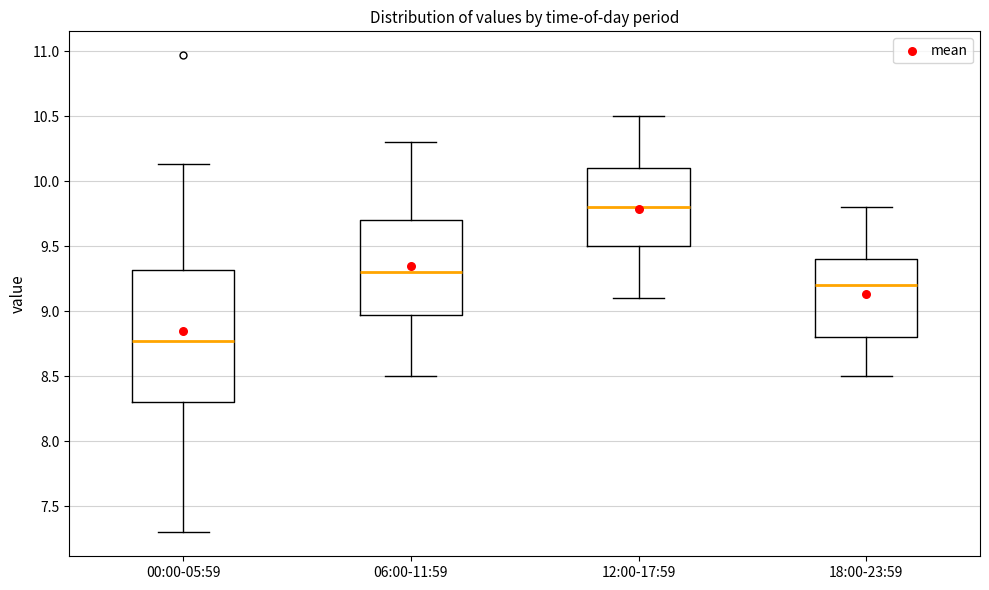

Which box has the lowest median line?

00:00-05:59